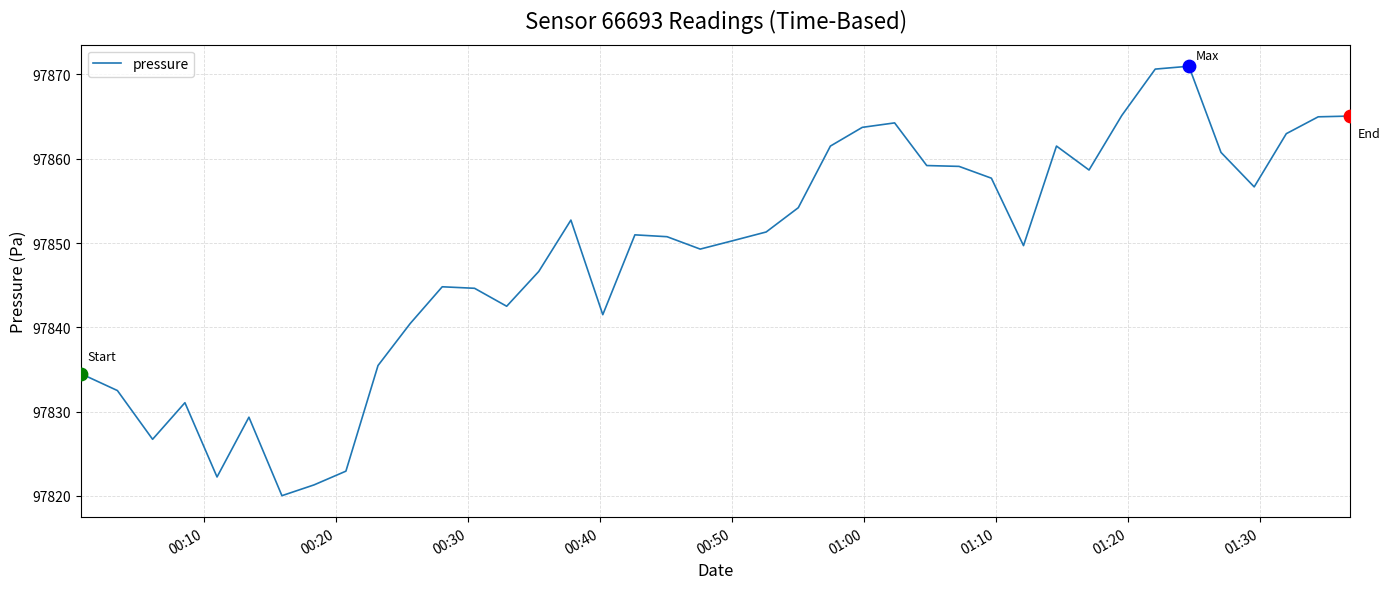

What is the difference between the maximum and minimum values?

50.9